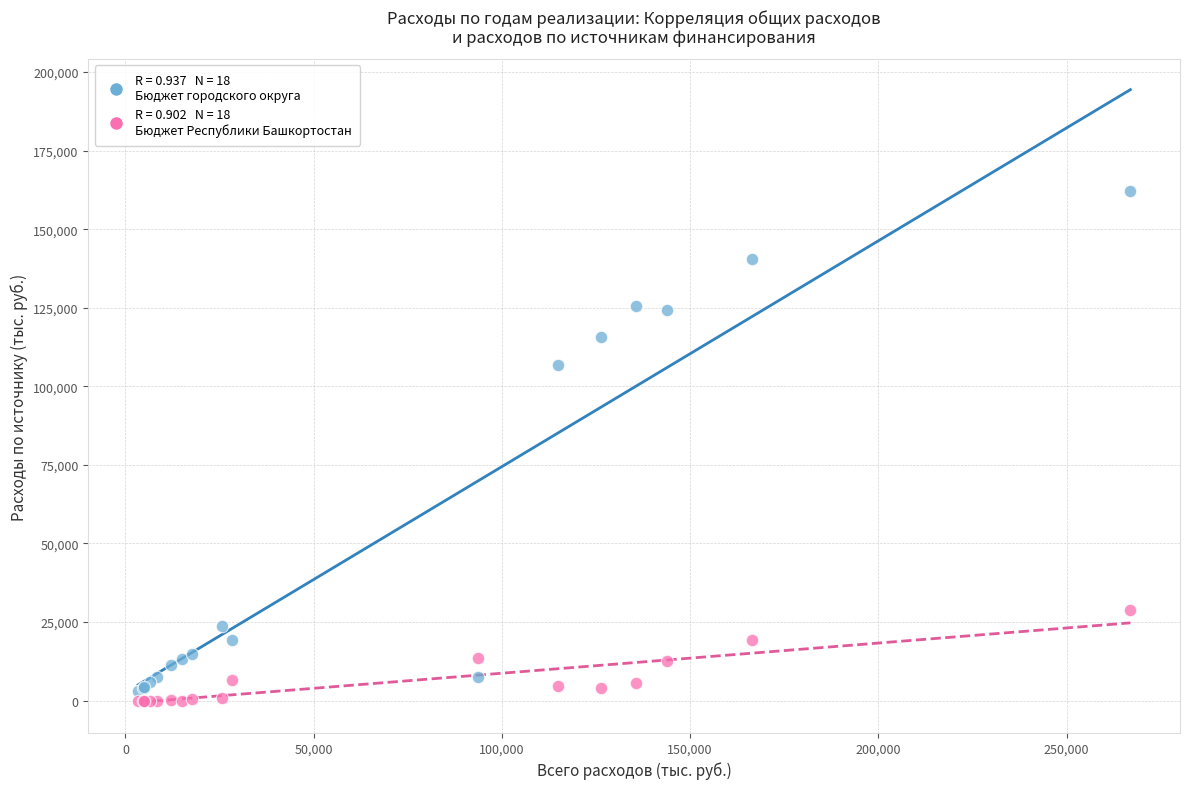

Across all series, what Y value is closest to 81160?

106669.7